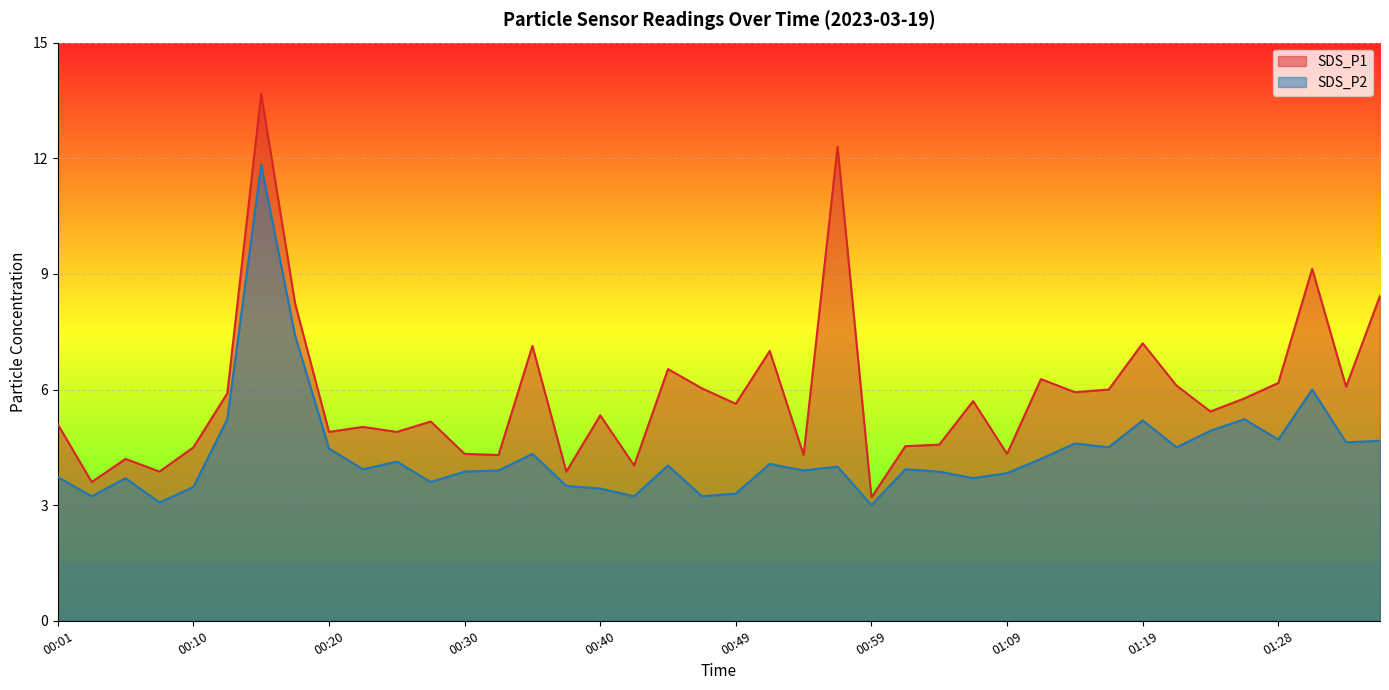

How many lines are shown in the chart?

2